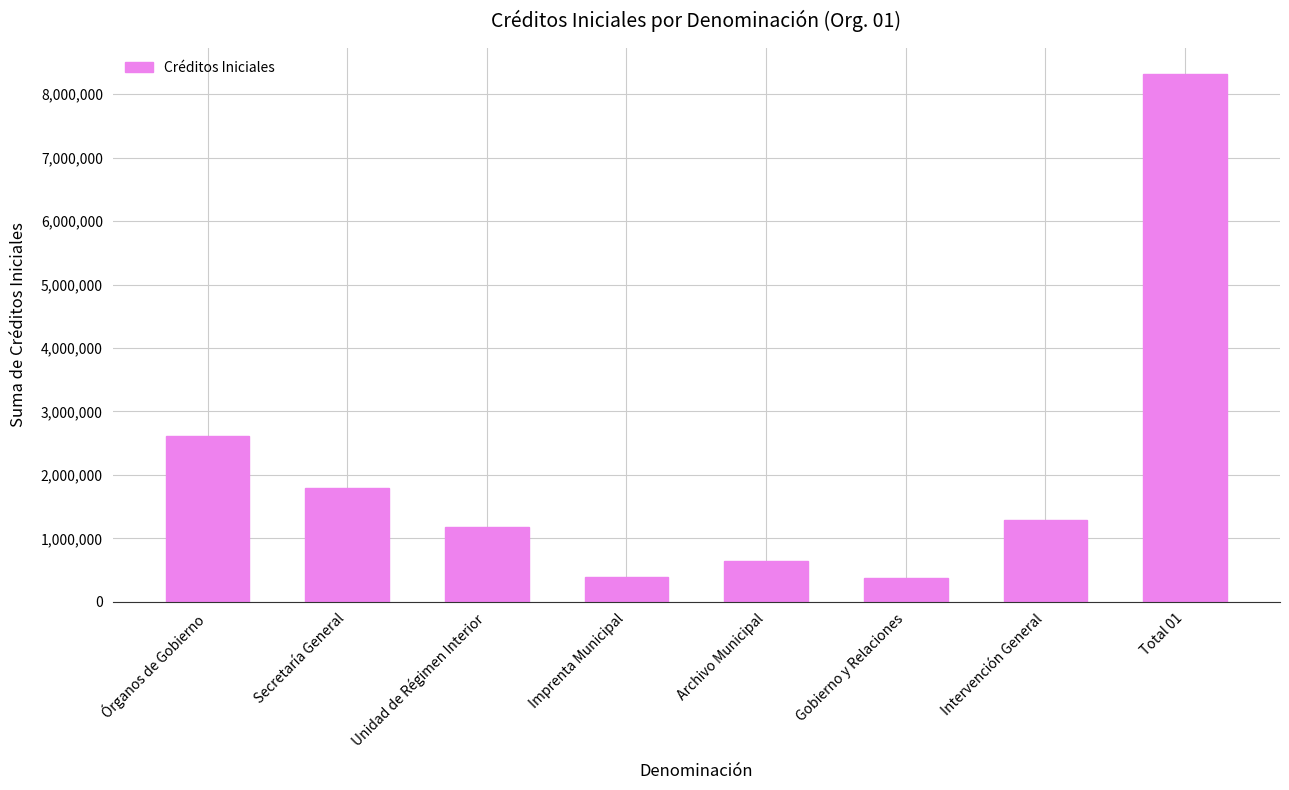

Read the value at Intervención General.

1291522